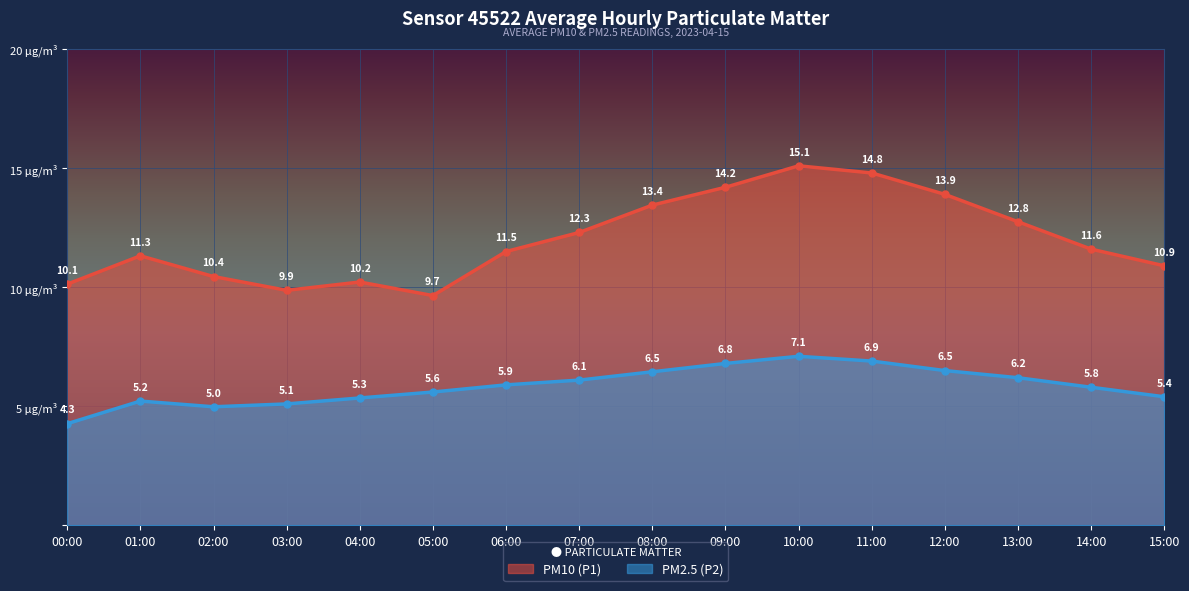

How many interior local valleys does the PM2.5 (P2) series have?

1